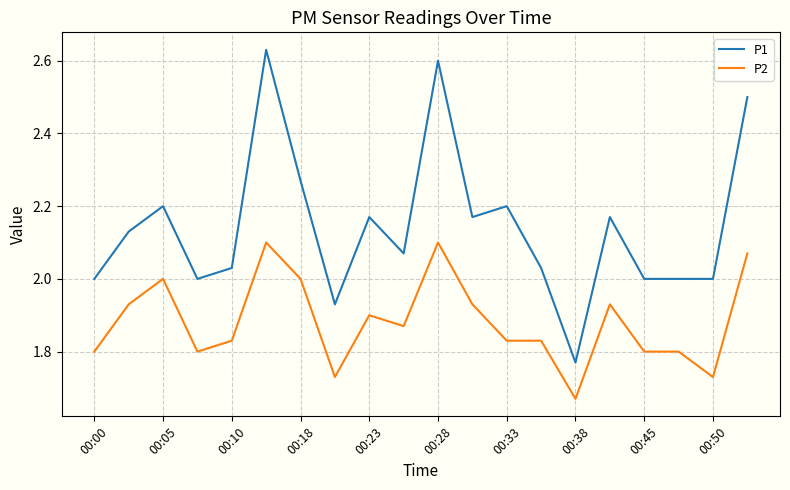

Which series has the largest total across all categories?

P1